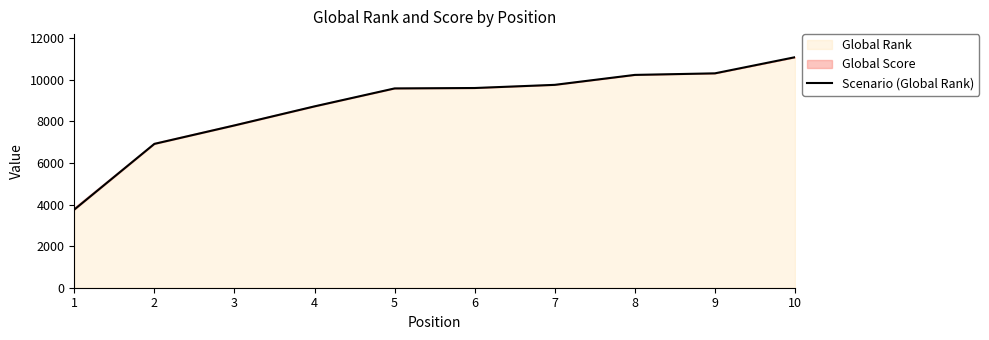

What is the difference between the second highest and minimum values?

6550